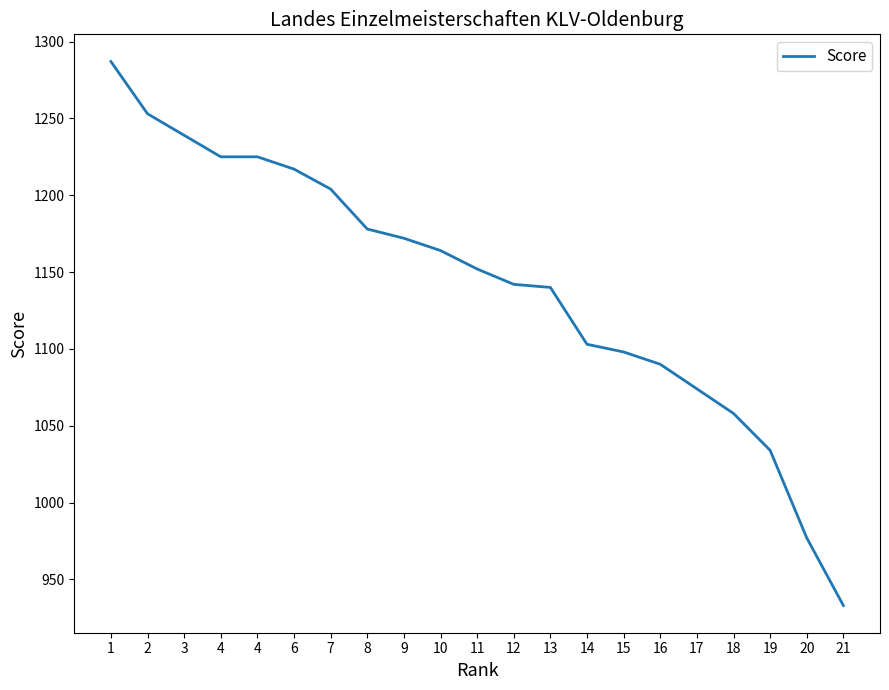

How many lines are shown in the chart?

1